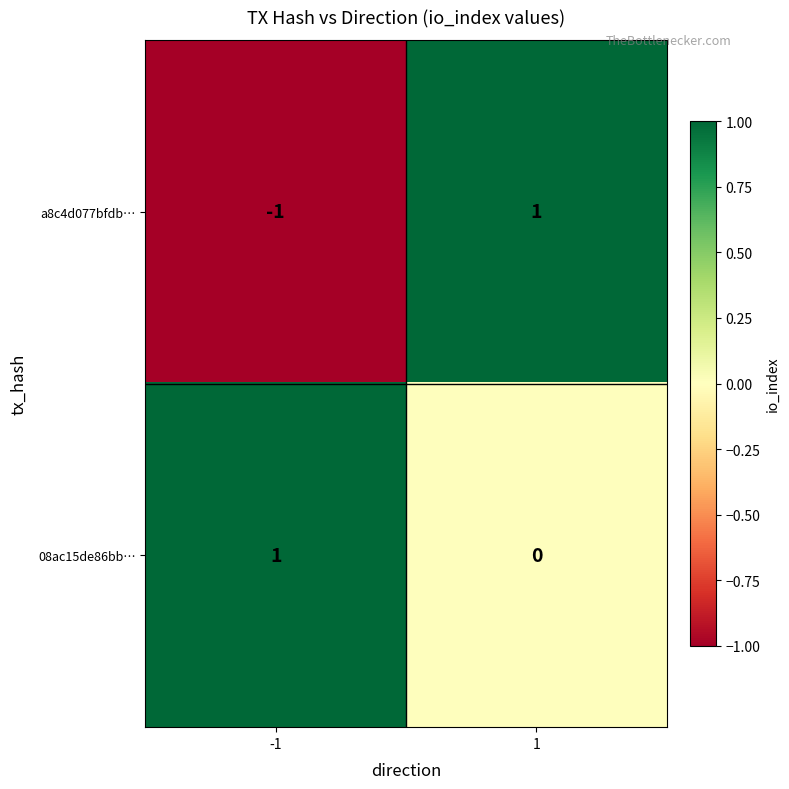

Rank the categories by a8c4d077bfdb… value from lowest to highest.

-1, 1